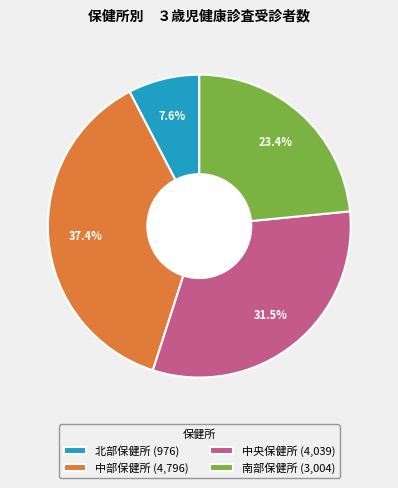

To the nearest percent, what is the average slice percentage?

25%